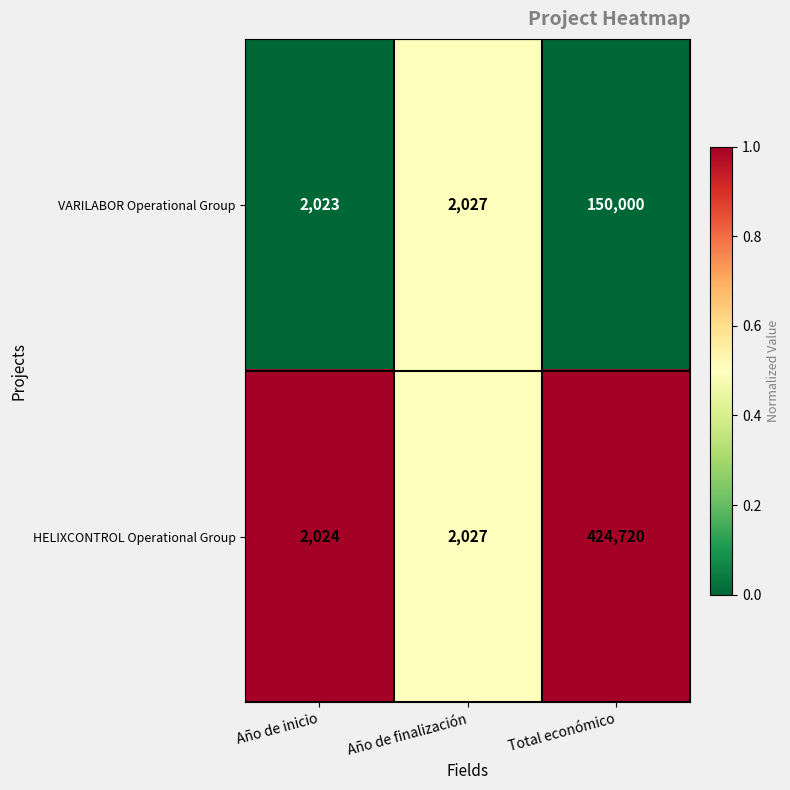

Reading left to right, extract all data points from this chart.

VARILABOR Operational Group: Año de inicio=2023	Año de finalización=2027	Total económico=150000
HELIXCONTROL Operational Group: Año de inicio=2024	Año de finalización=2027	Total económico=424720